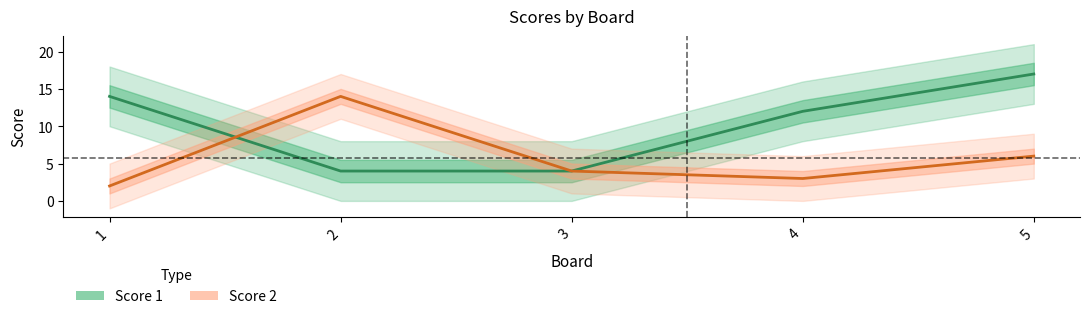

What is the value of the Score 1 point at the 3rd from the left?

4